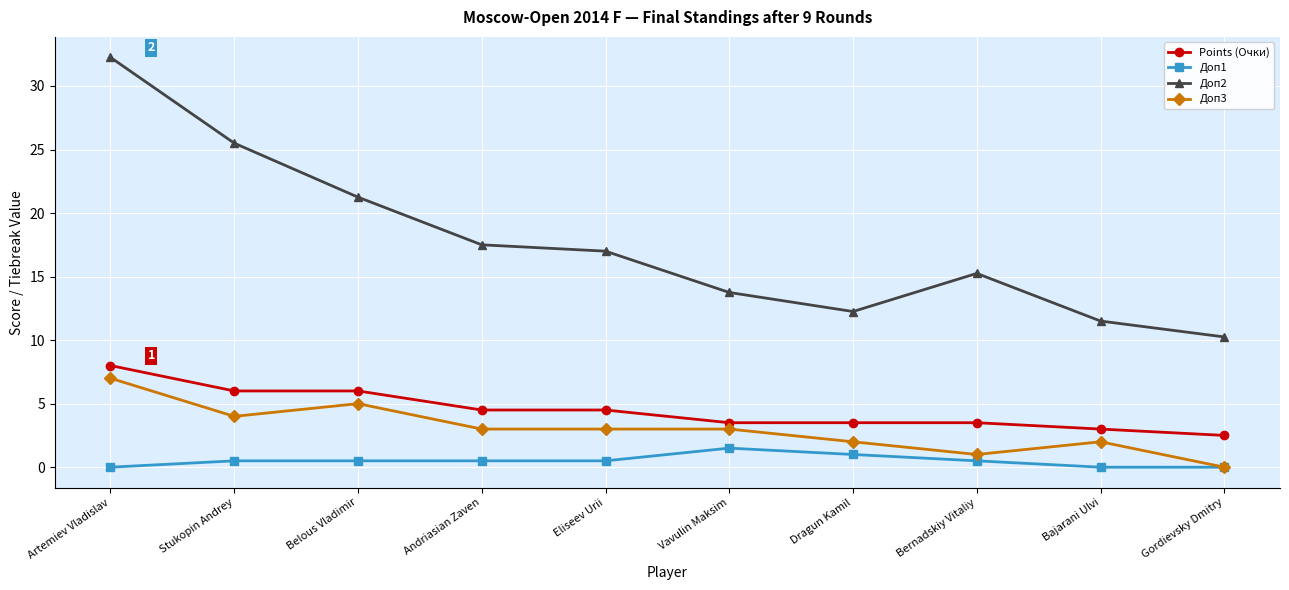

True or false: Доп3 and Доп2 intersect in this chart.

False